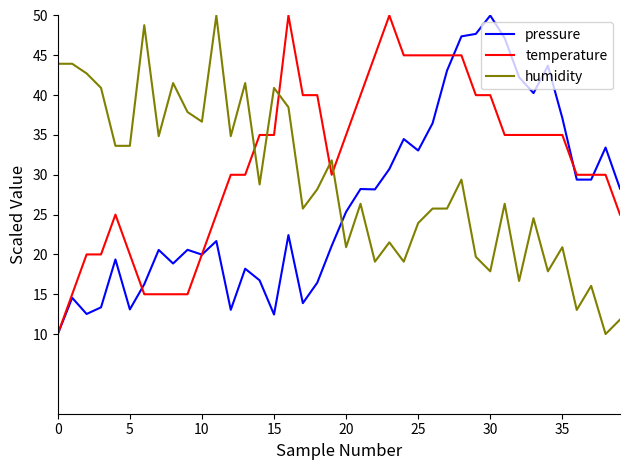

Rank the series by their average value, from lowest to highest.

pressure, humidity, temperature